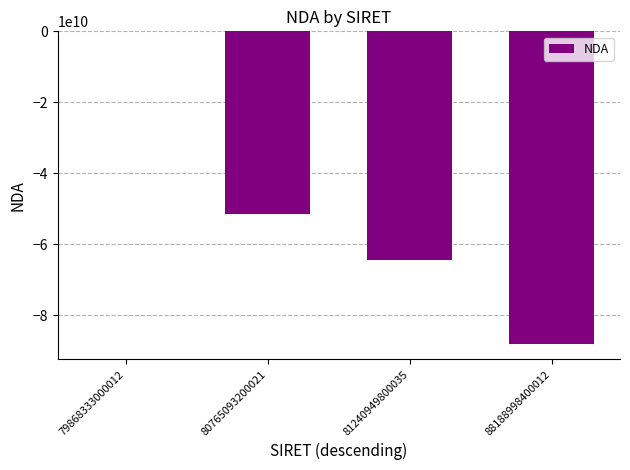

What is the sum of the values at 79868333000012 and 80765093200021?

-51490380349